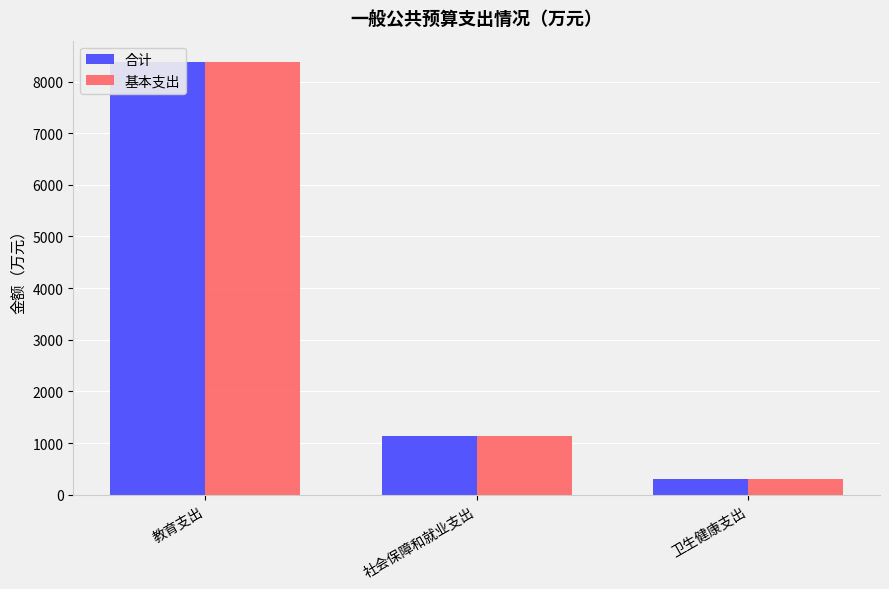

Reading left to right, list all the values displayed in this chart.

合计: 8373.3	1143.1	299.7
基本支出: 8373.0	1143.1	299.7